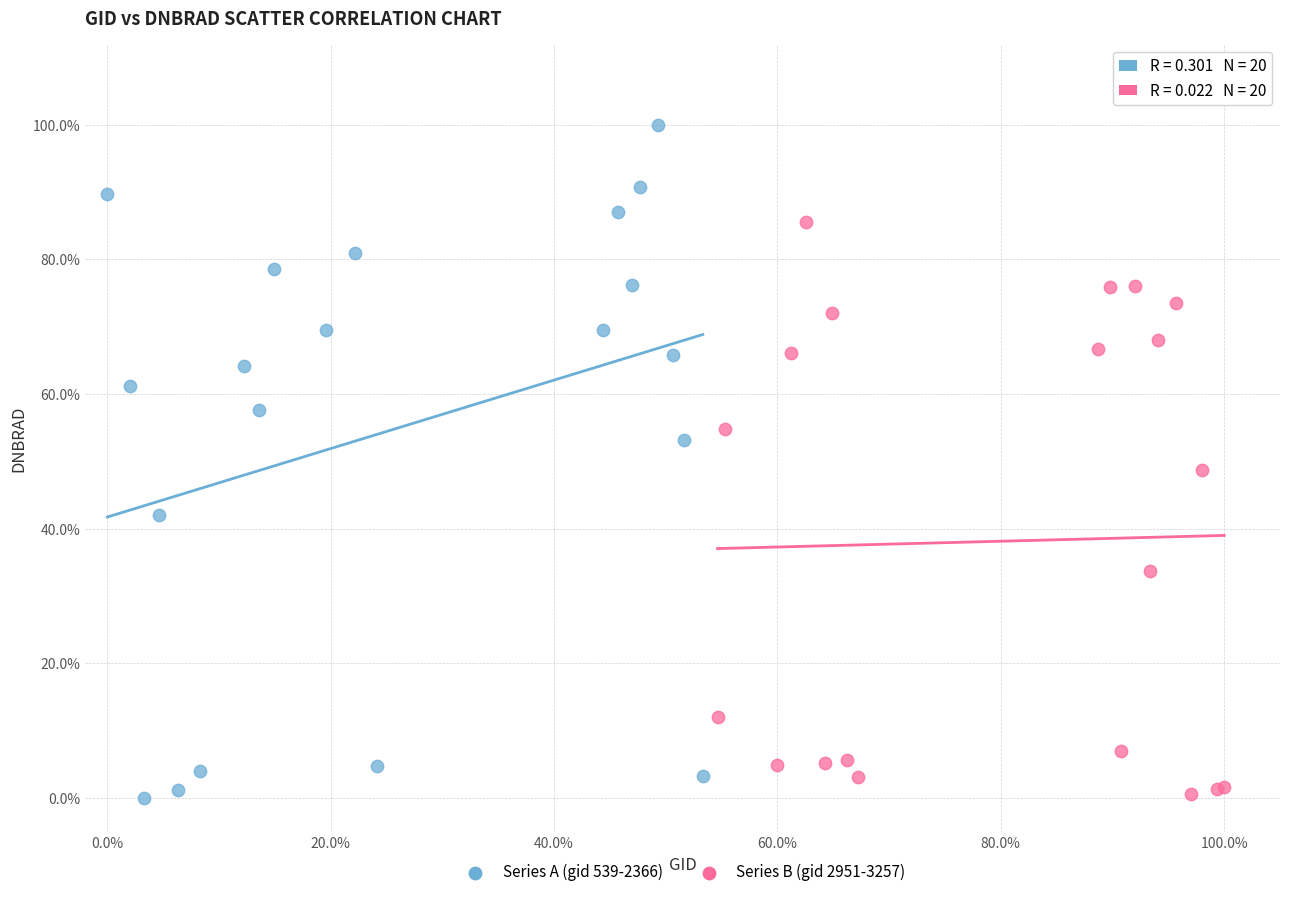

What are all the series names shown in the legend?

Series A (gid 539-2366), Series B (gid 2951-3257)